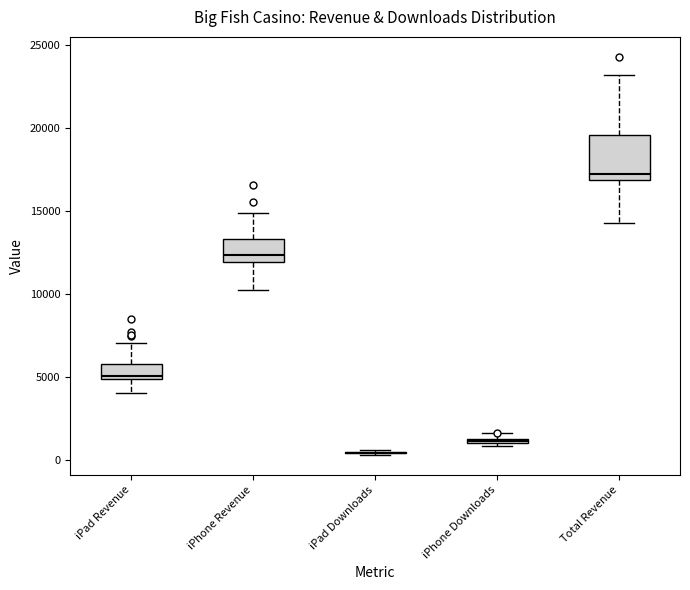

Where does the upper whisker of the box for iPad Revenue end on the y-axis? The values are not printed on the chart, so give them approximately, as read against the axis.

7000